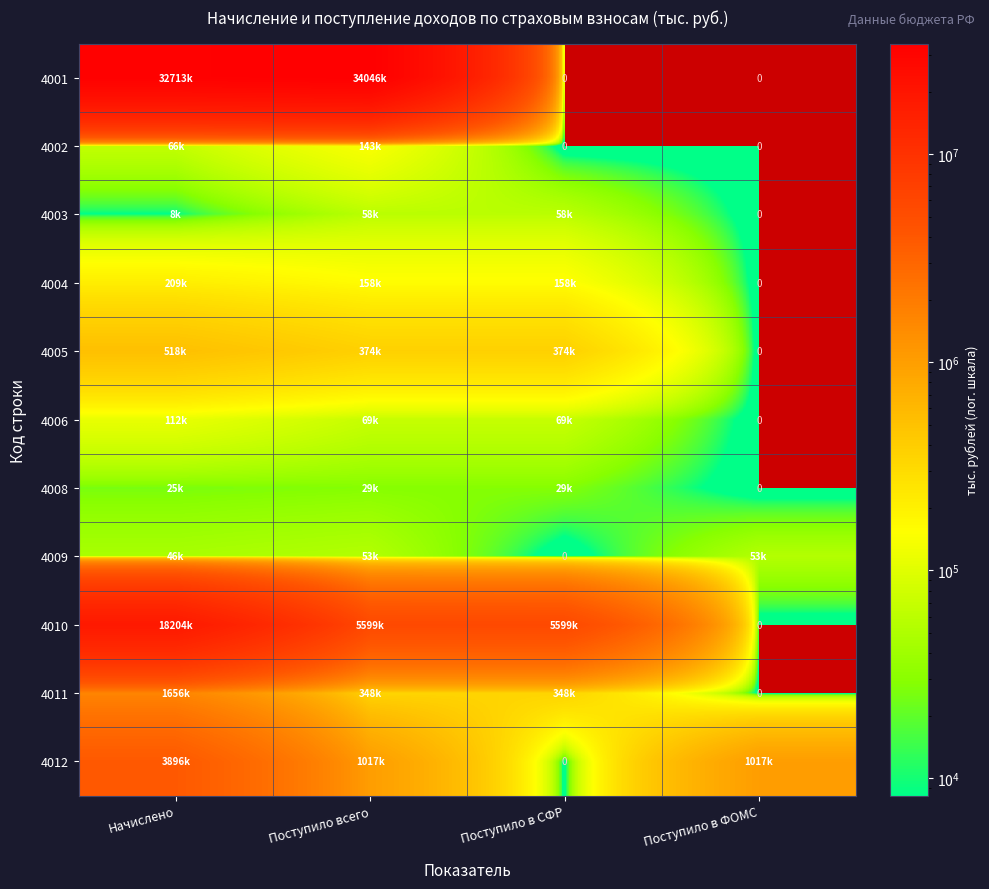

Count the number of data series in this chart.

11